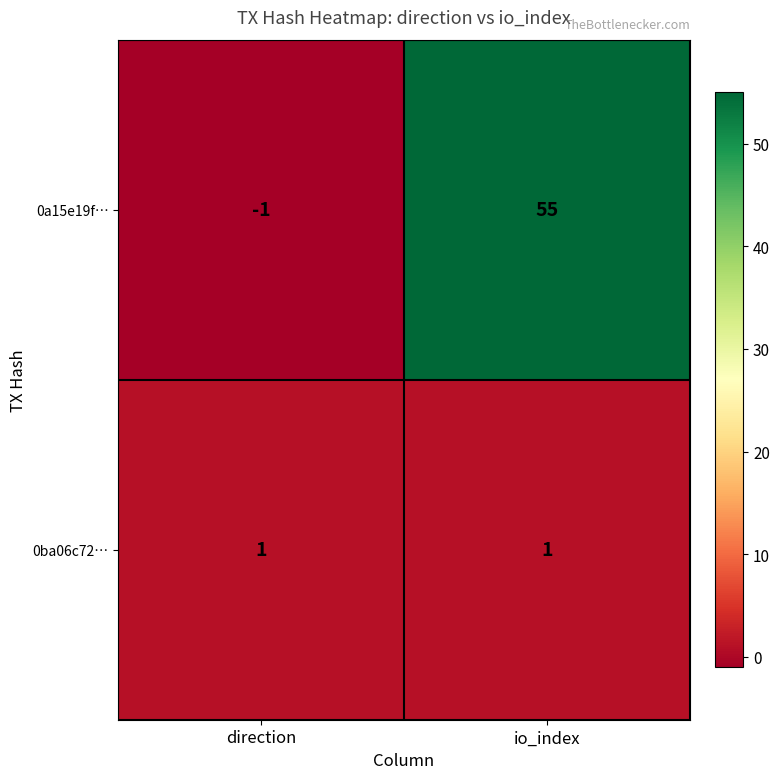

Is it true that 0ba06c72… equals 1 at direction?

True